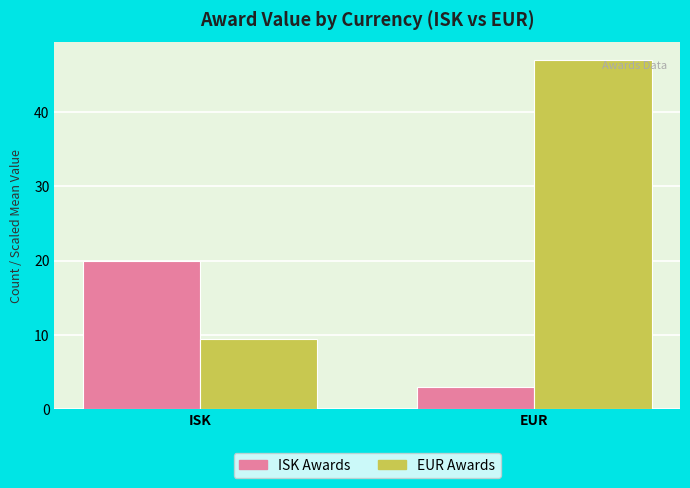

What is the difference between the highest and lowest values at EUR?

44.0